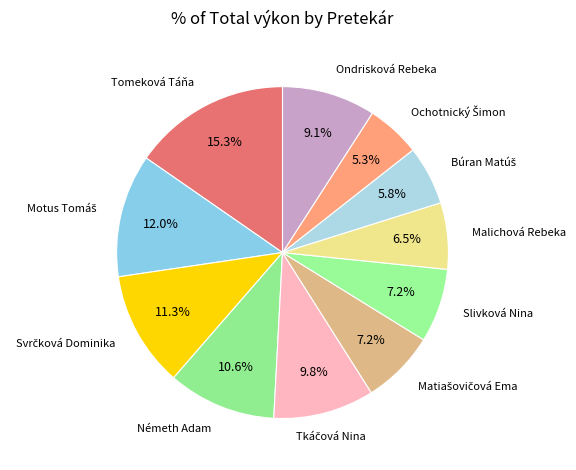

To the nearest percent, what is the average slice percentage?

9%